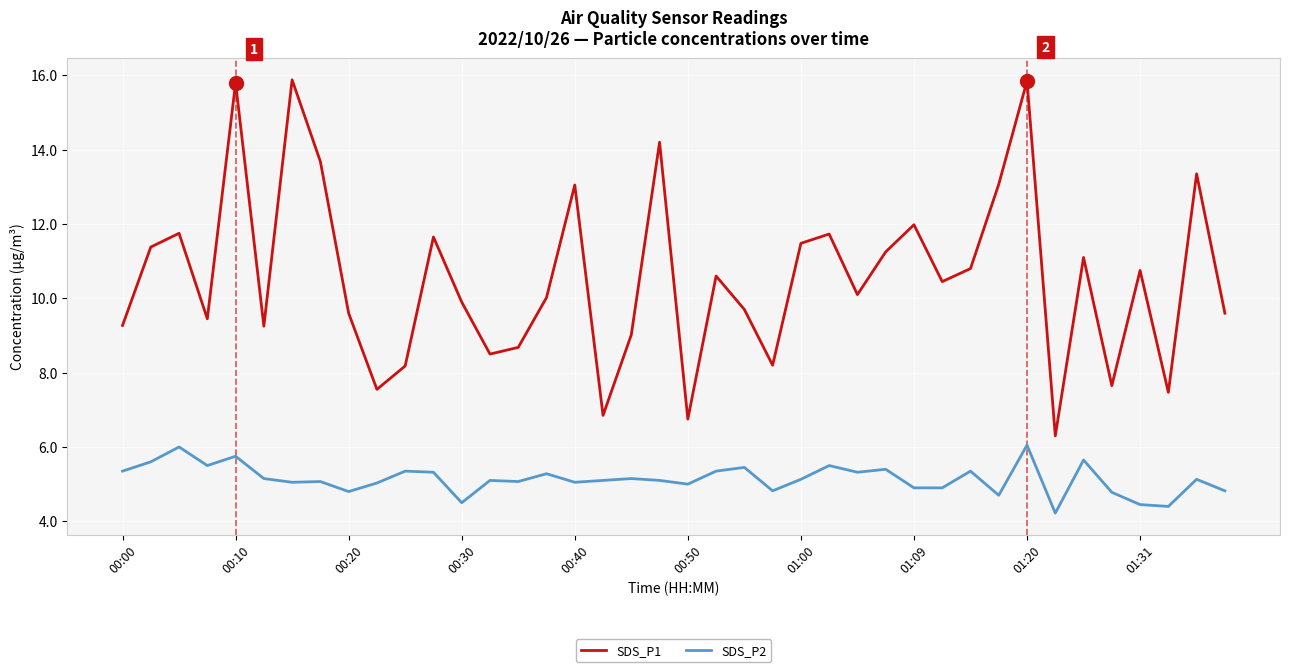

True or false: SDS_P2 and SDS_P1 intersect in this chart.

False